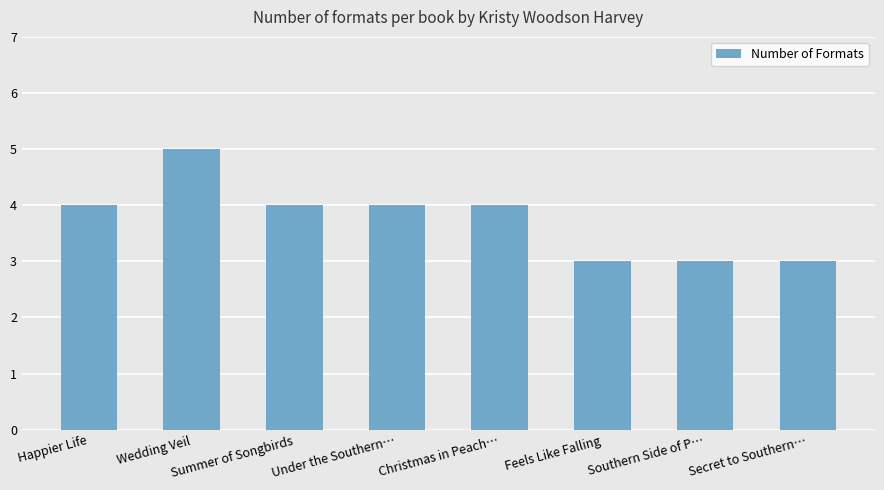

What is the approximate value at Feels Like Falling?

3